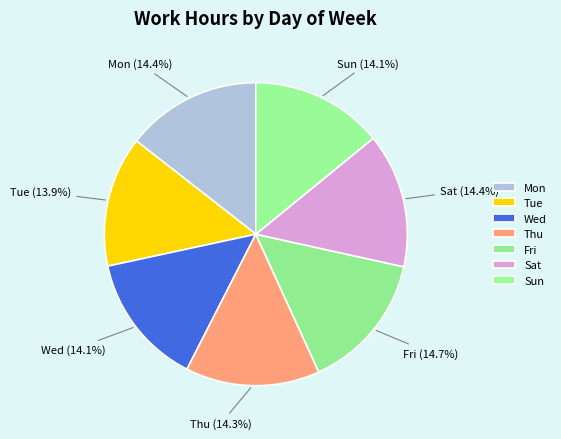

What percentage is NOT represented by Wed?

85.9%